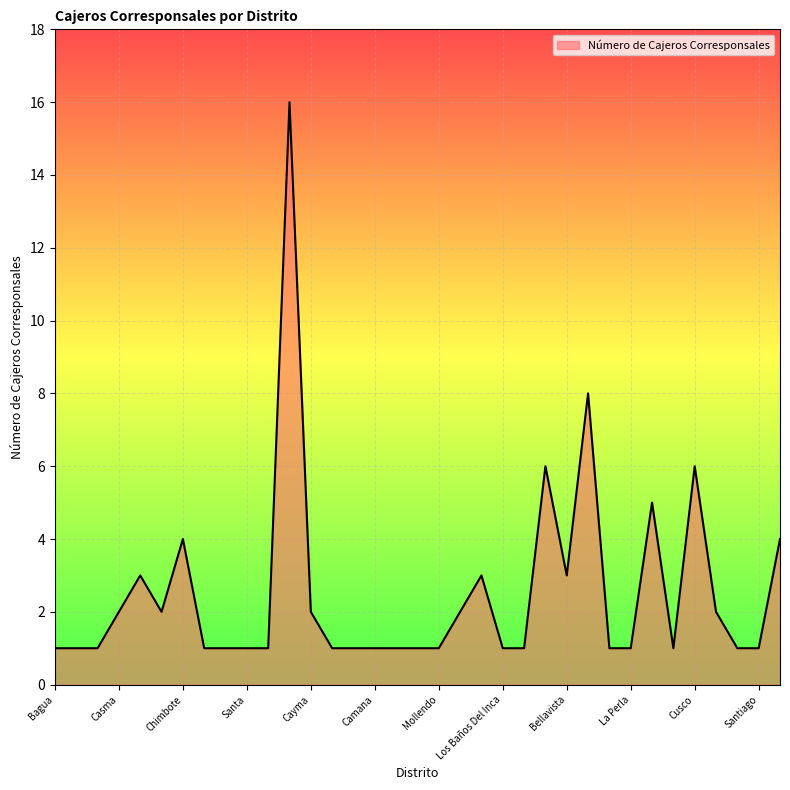

What is the greatest value displayed?

16